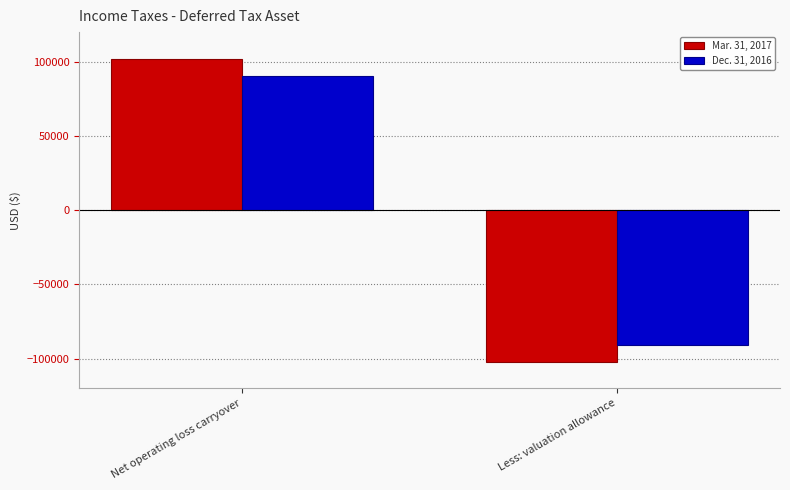

What is the difference between the maximum and minimum values in the Dec. 31, 2016 series?

180900